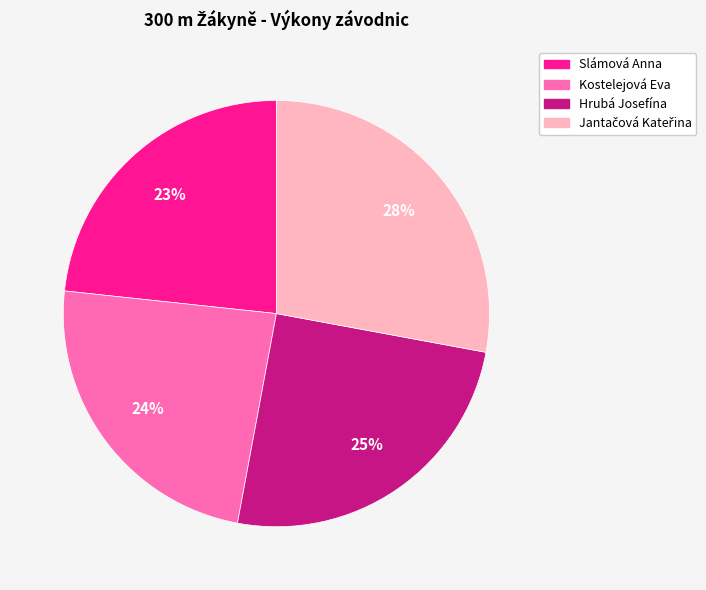

To the nearest percent, what is the difference between the largest and smallest slice percentages?

5%